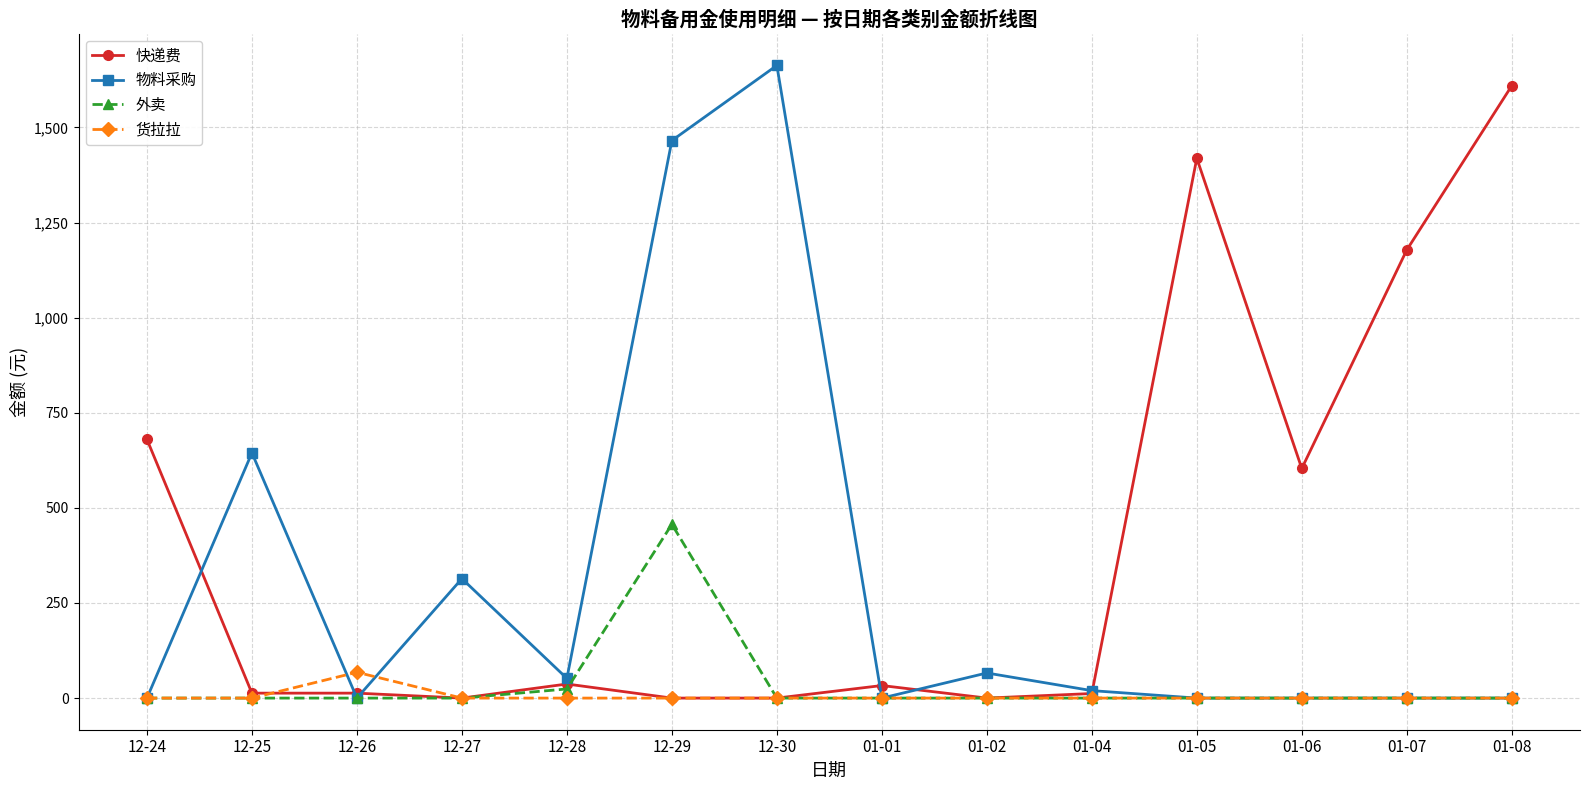

What is the label of the 9th point from the left?

01-02